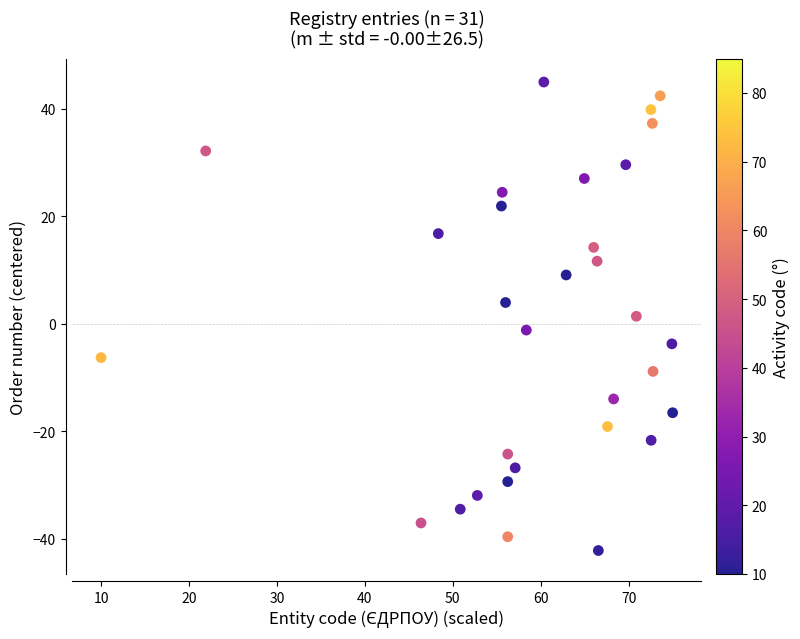

What is the range of X values (max minus min)?

65.0